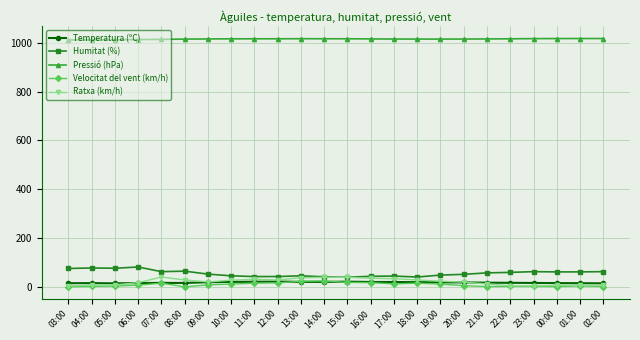

True or false: Humitat (%) has a value of 64.0 at 23:00.

True